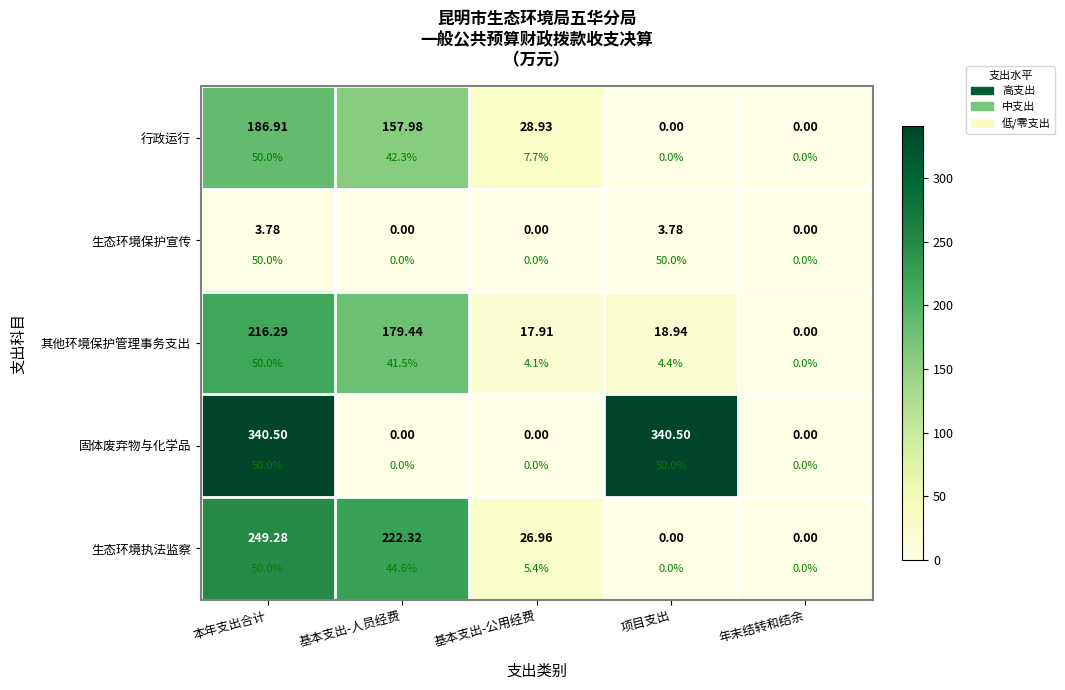

What is the average value of the 其他环境保护管理事务支出 series?

86.5